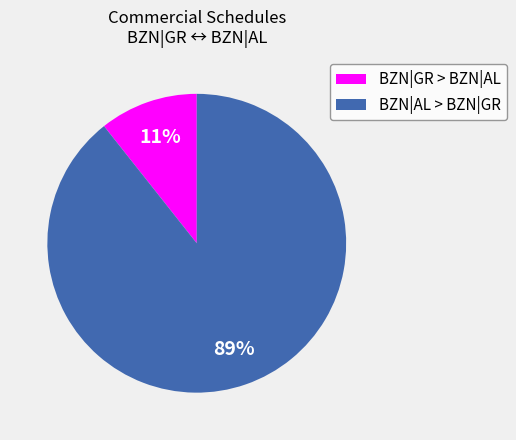

Is there a majority slice in this chart?

Yes